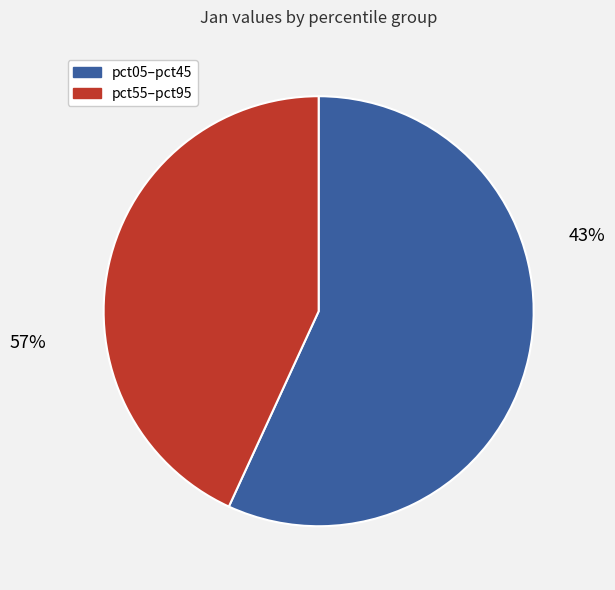

True or false: pct35 accounts for 21% of the total.

False